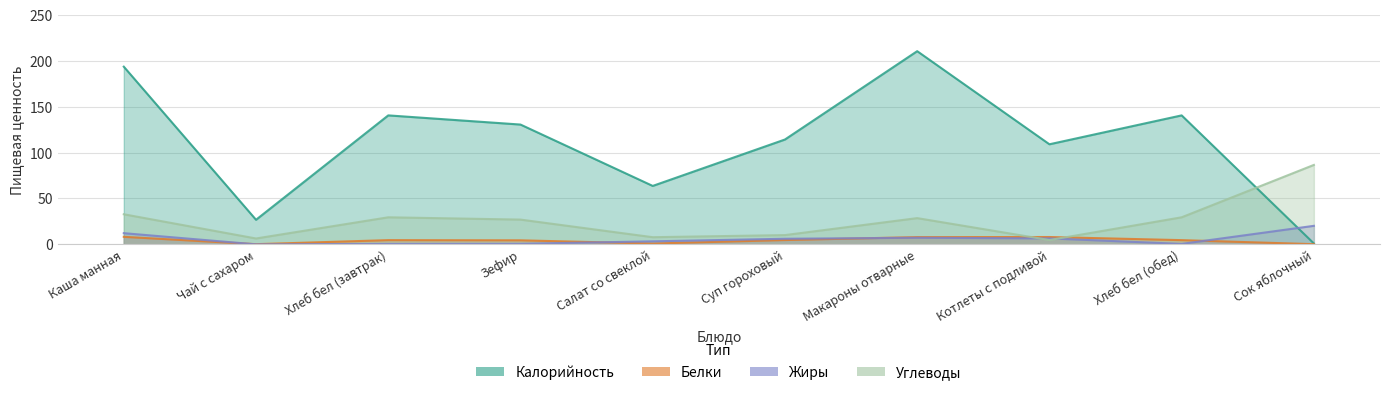

Where is Калорийность nearest to the value 105?

Котлеты с подливой